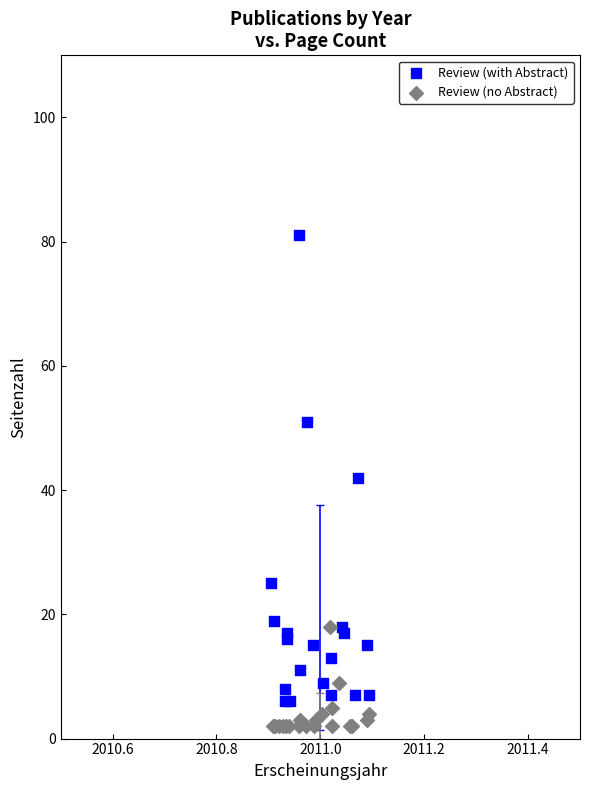

Which series has the widest spread of Y values?

Review (with Abstract)